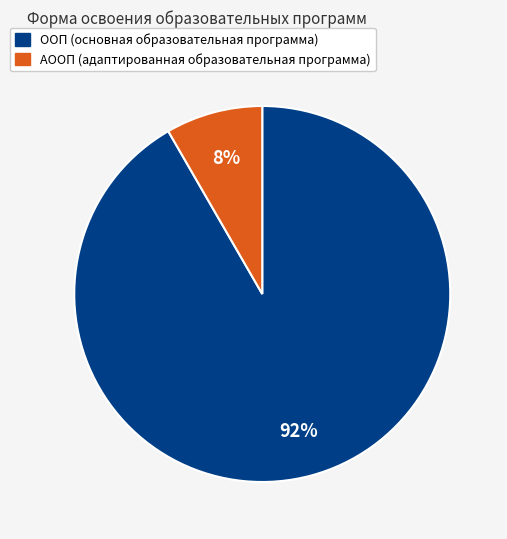

To the nearest percent, what is the average slice percentage?

50%